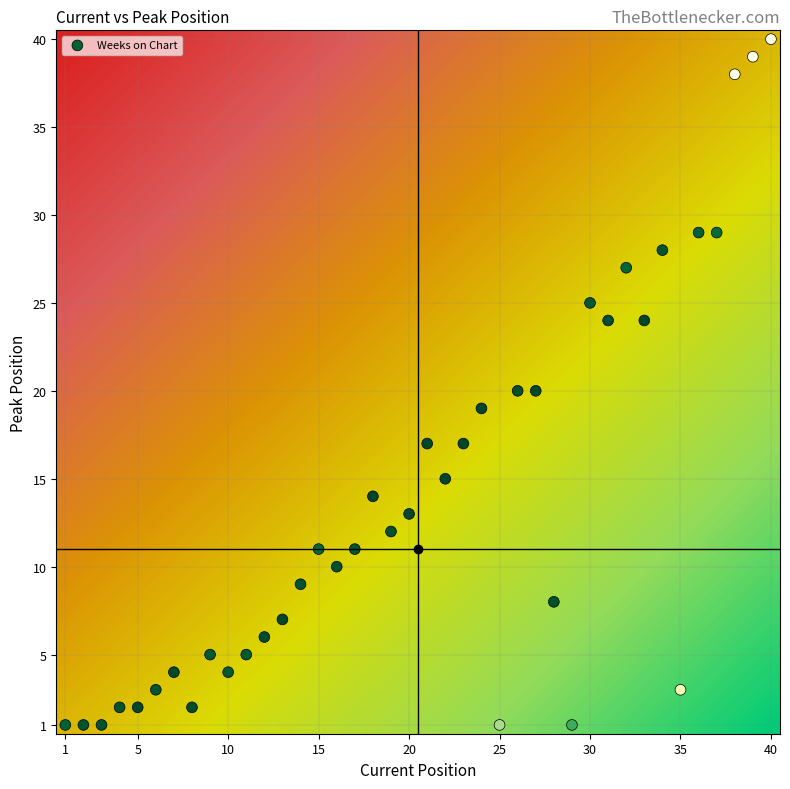

How many distinct data groups are displayed?

1